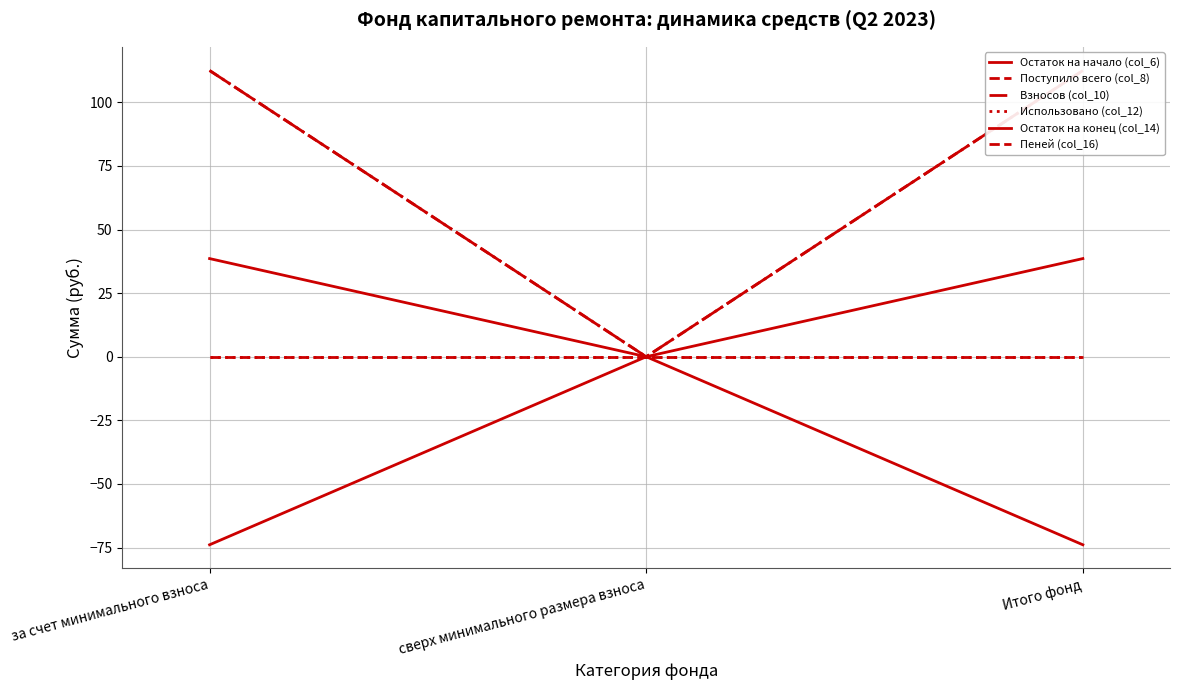

At which label is Остаток на конец (col_14) closest to 19?

сверх минимального размера взноса